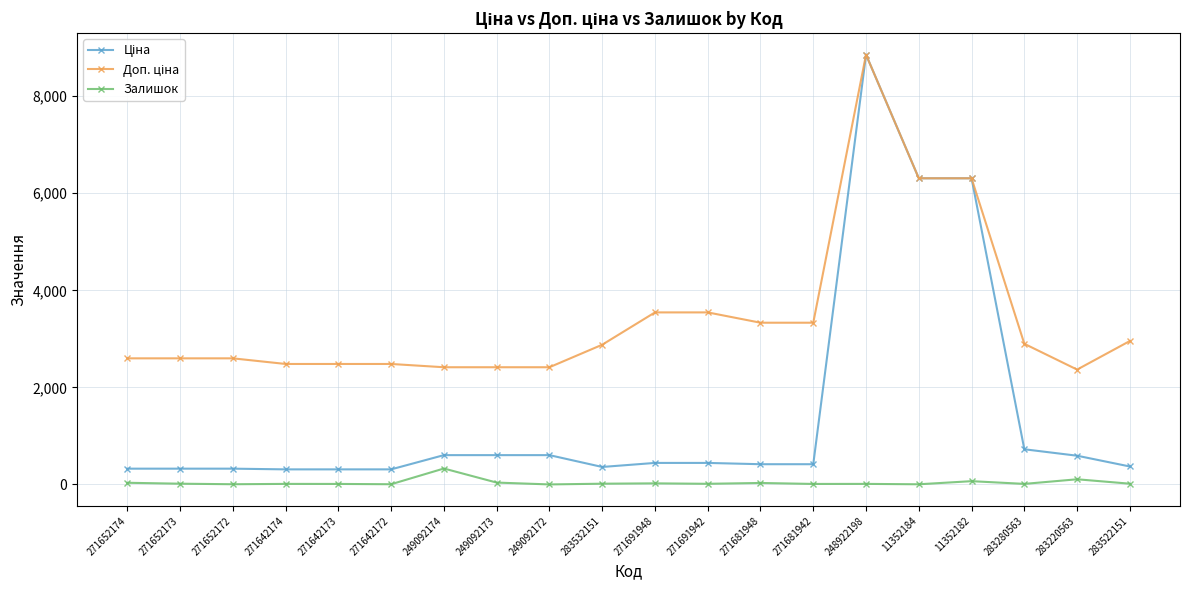

What position from the left is 271652172?

3